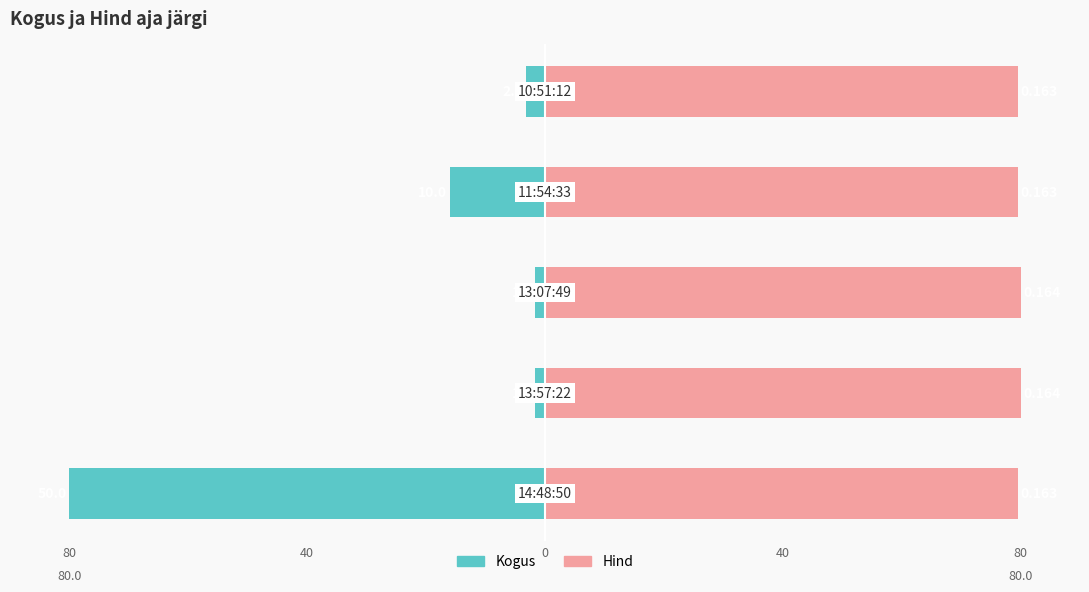

What is the value of the Hind bar at the 4th from the left?

80.0